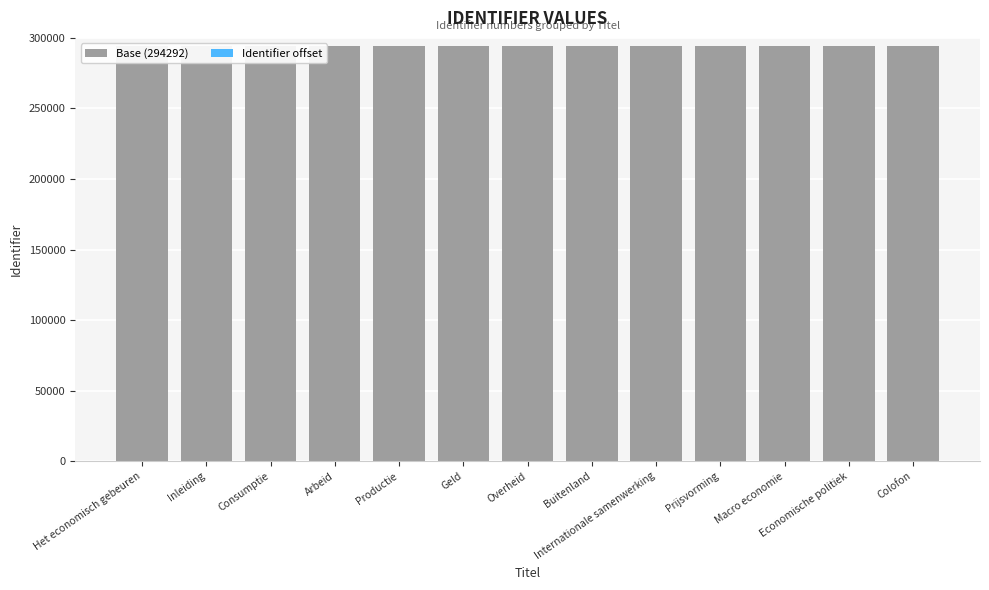

At how many categories does at least one series exceed 25687?

13